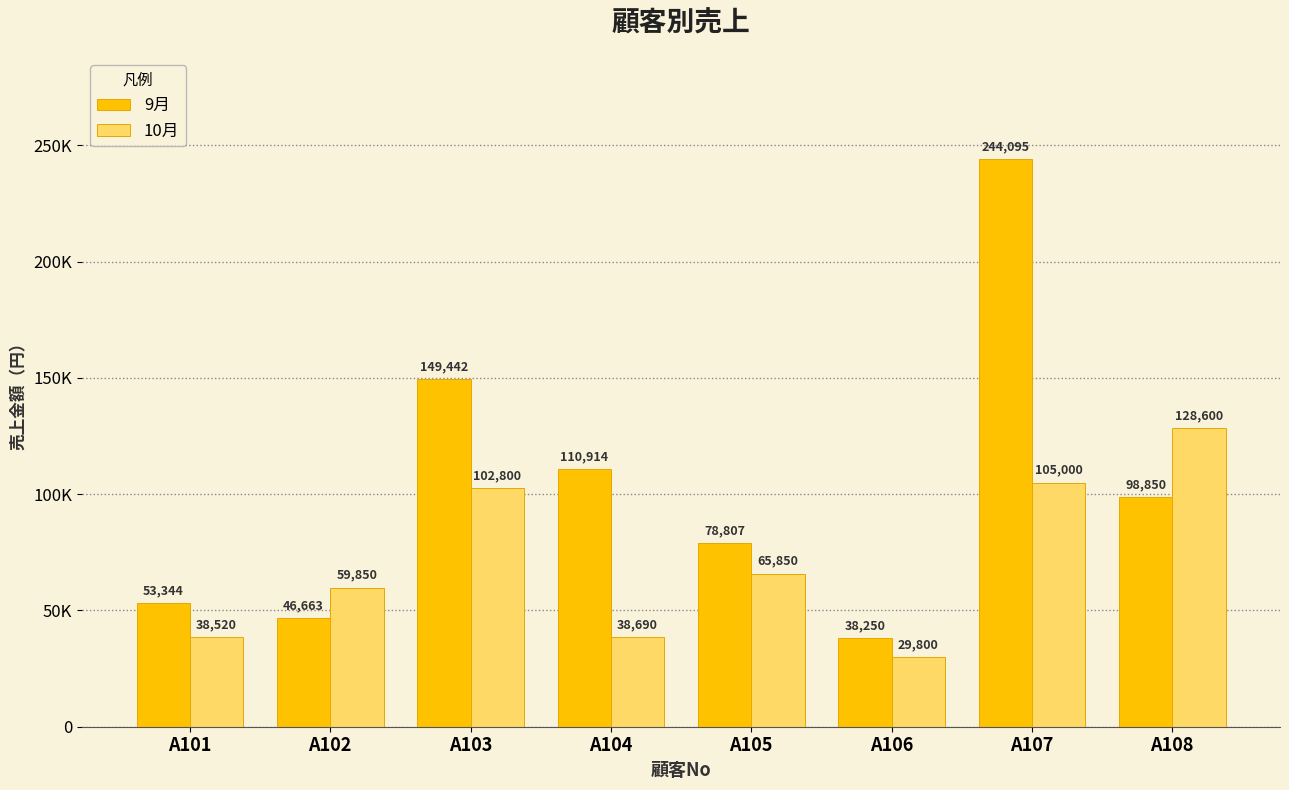

Where is 10月 nearest to the value 79200?

A105